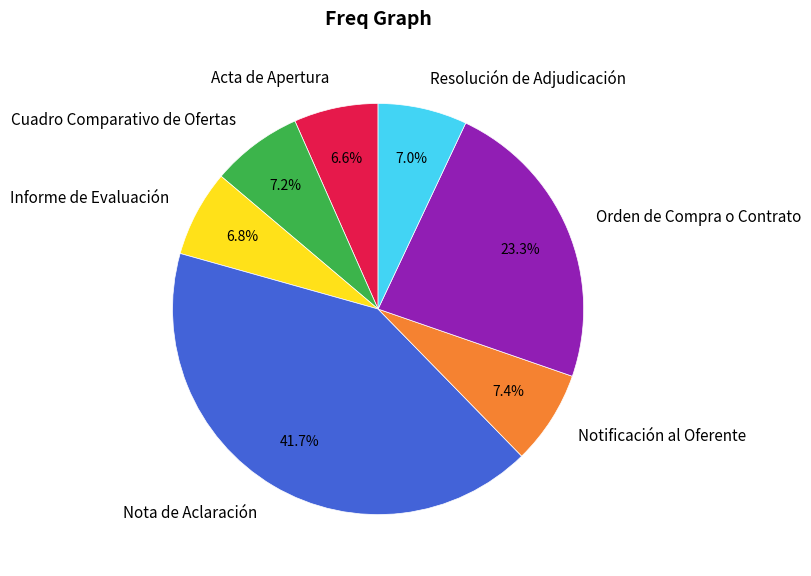

What is the ratio of the value at Notificación al Oferente to the value at Nota de Aclaración?

0.2